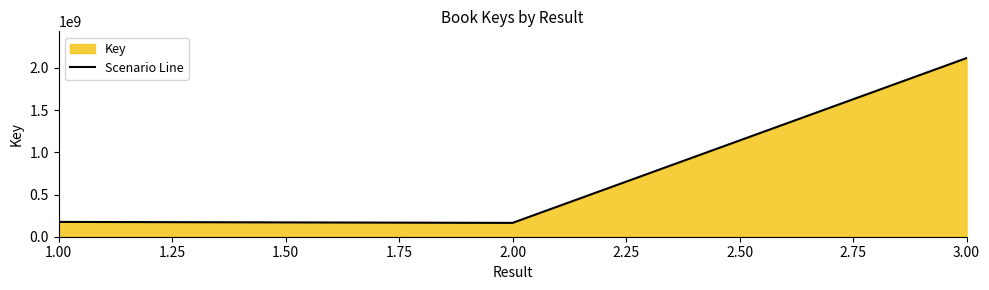

Count the number of data series in this chart.

1